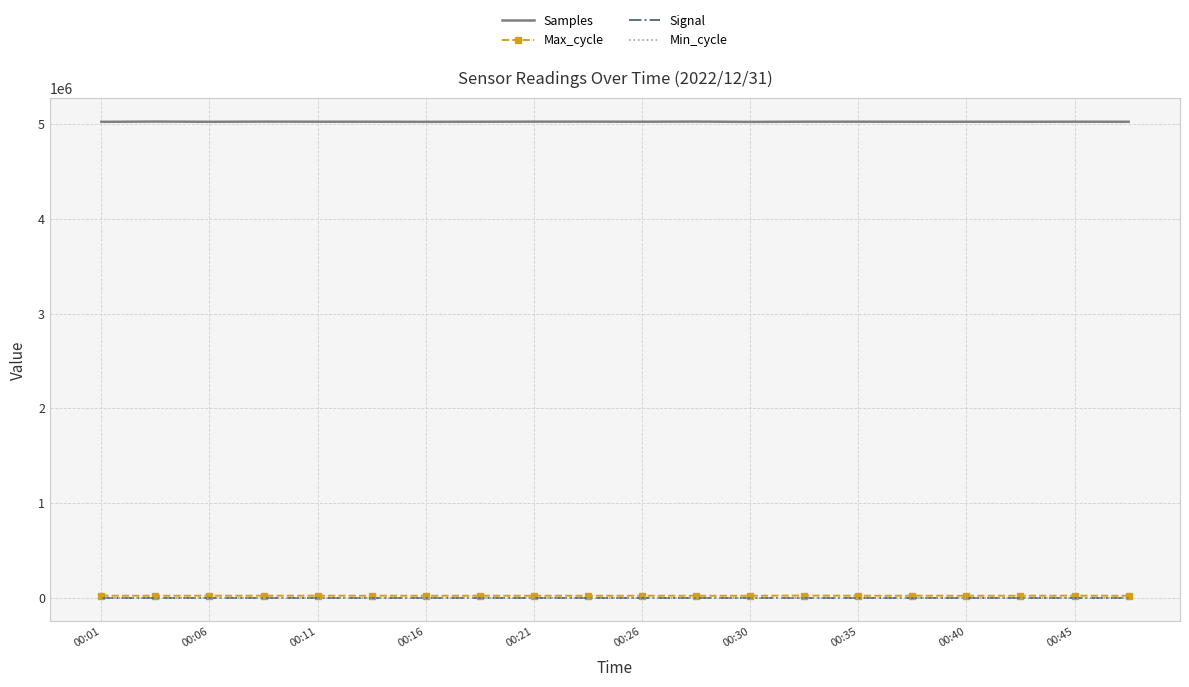

True or false: Min_cycle and Samples cross at least once.

False